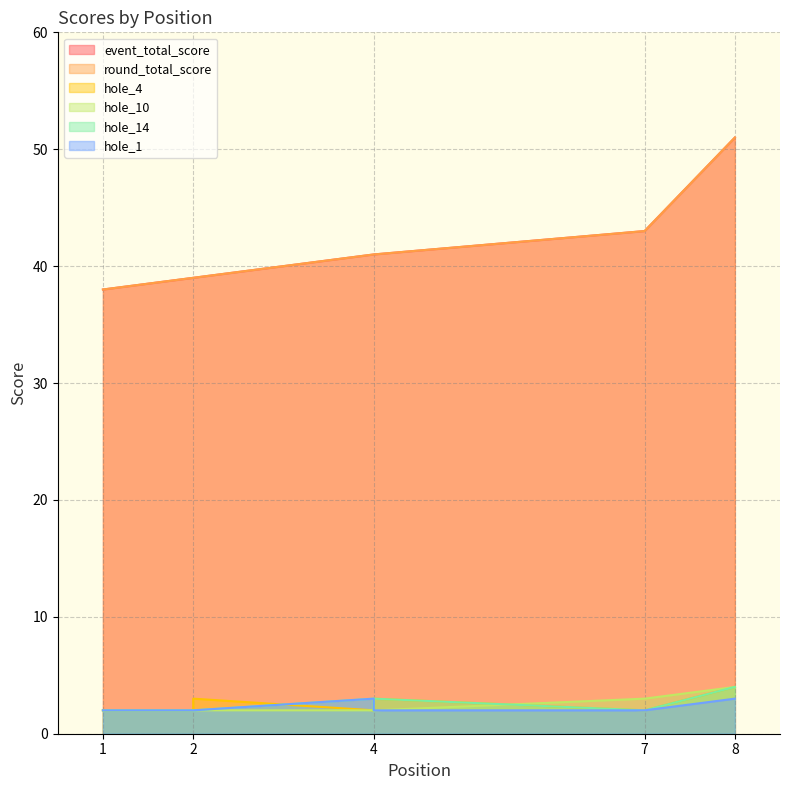

What is the difference between the maximum and second lowest values in the hole_4 series?

2